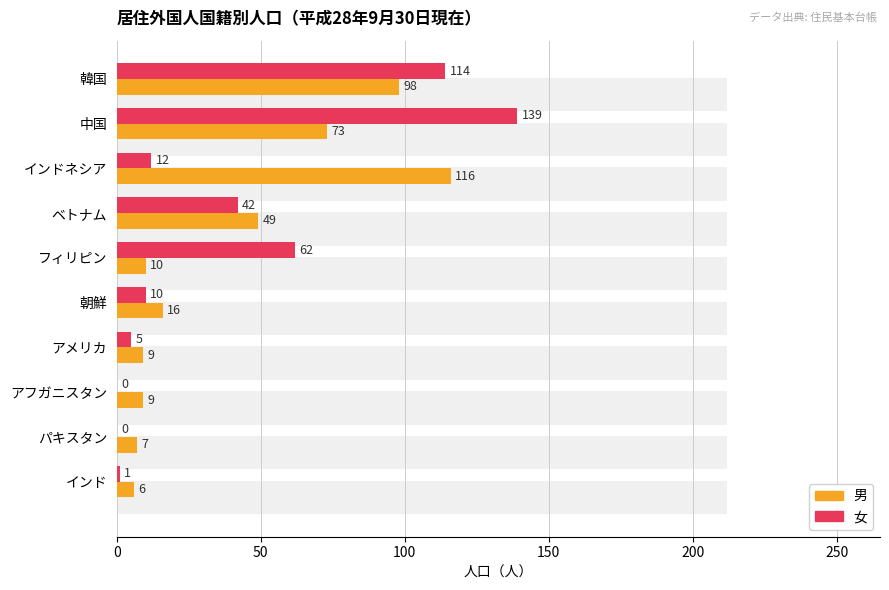

How many series are shown in this chart?

2